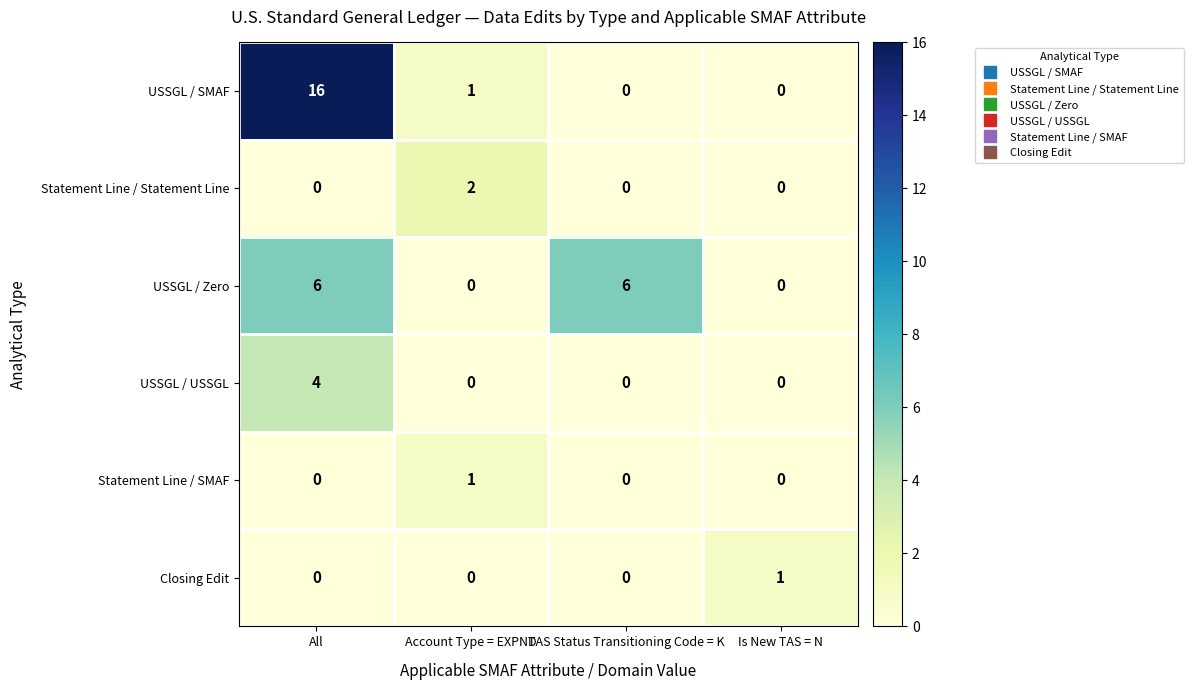

Is it true that USSGL / Zero equals 0 at Account Type = EXPND?

True